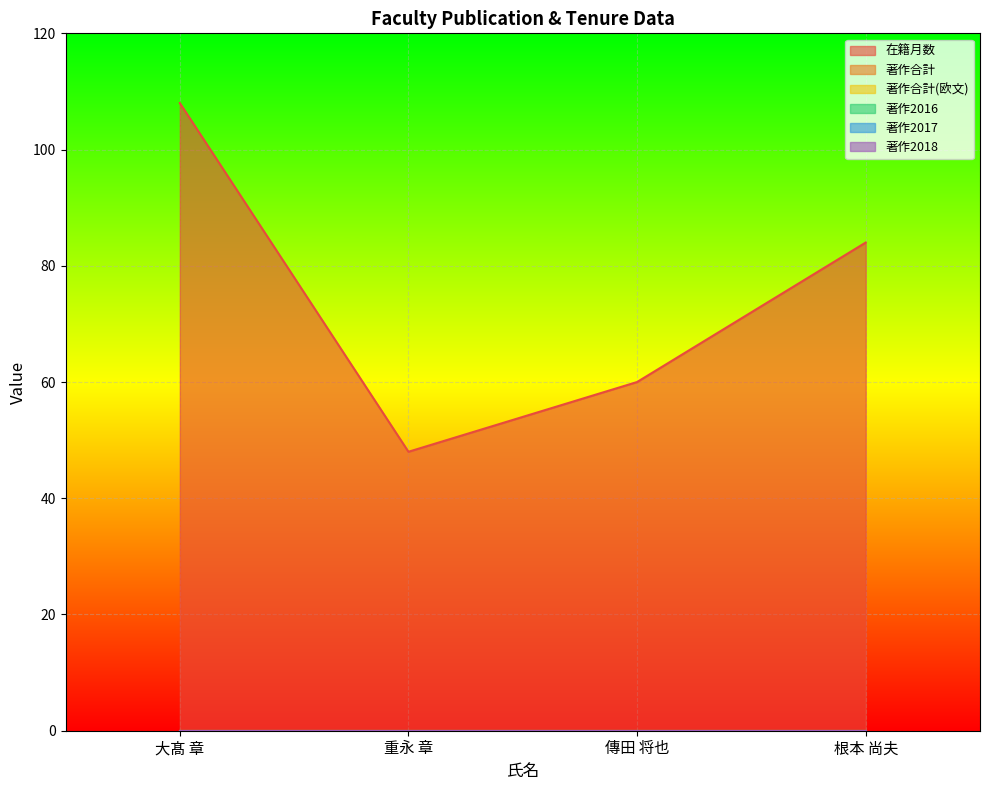

What is the spread (max minus min) of values at 傳田 将也?

60